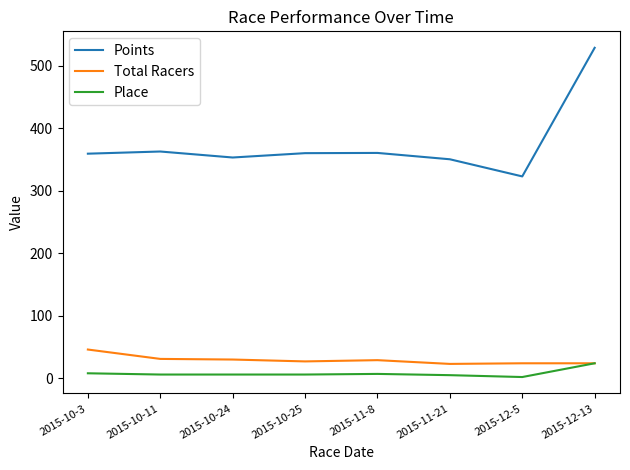

At how many categories does at least one series exceed 470?

1